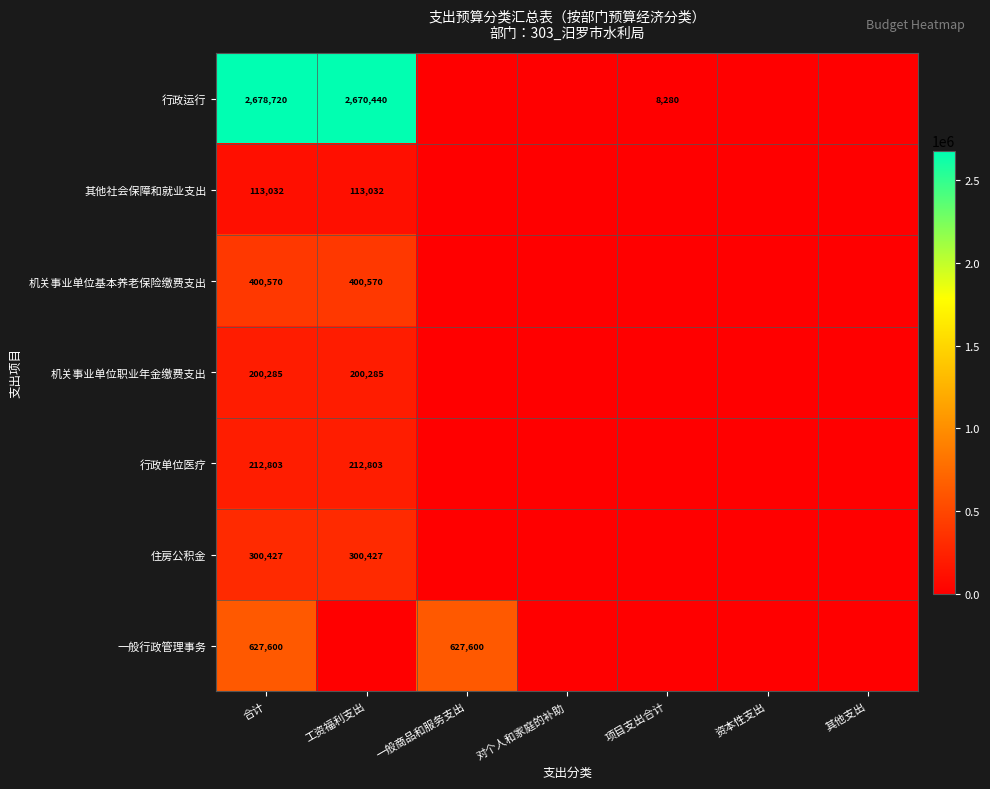

True or false: 住房公积金 has a value of 391484.0 at 合计.

False